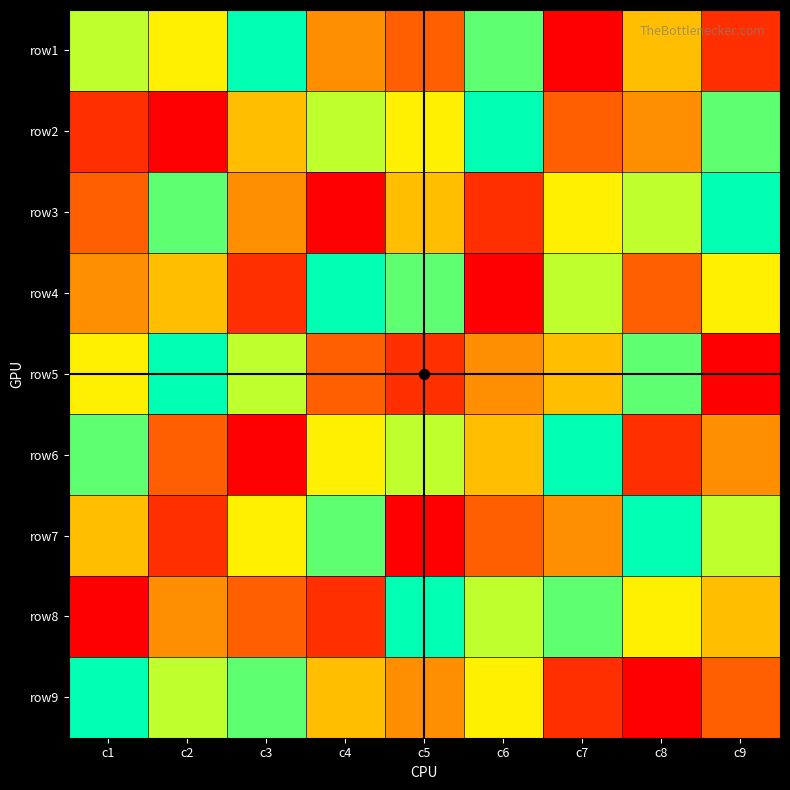

At how many categories does at least one series exceed 1?

9